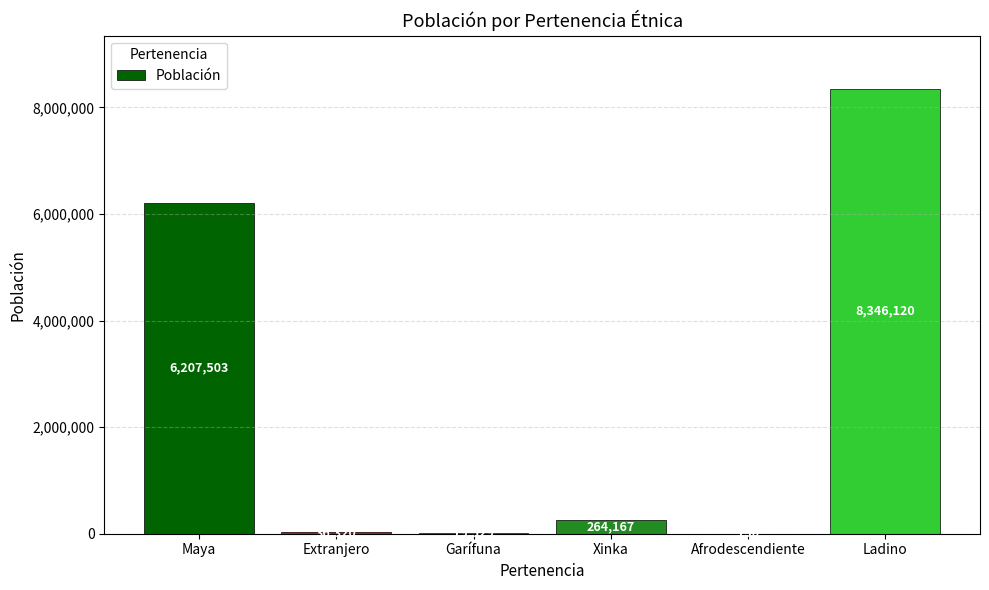

Is it true that the value at Maya is 6207503?

True